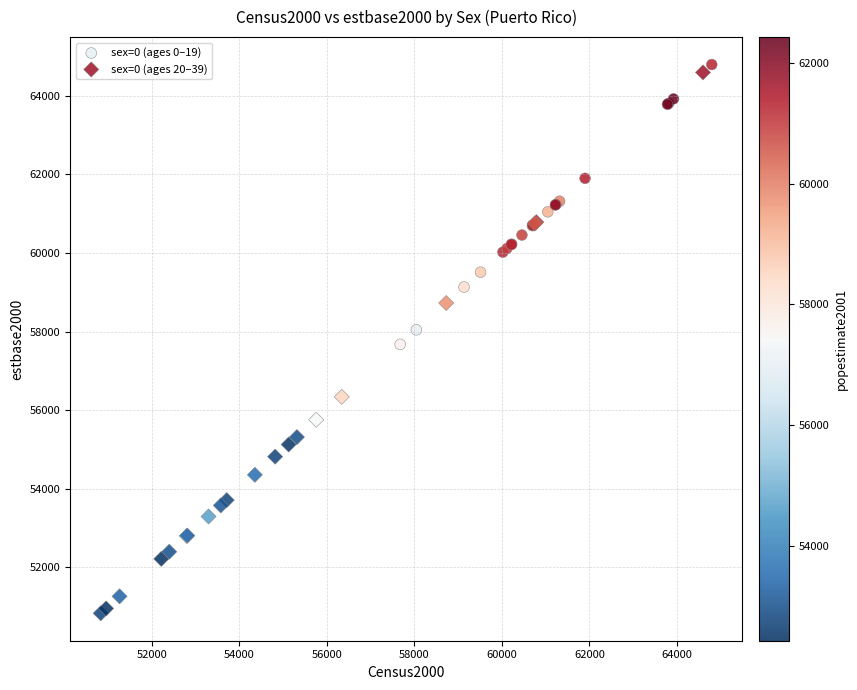

Which series has the largest Y range (max minus min)?

sex=0 (ages 20–39)